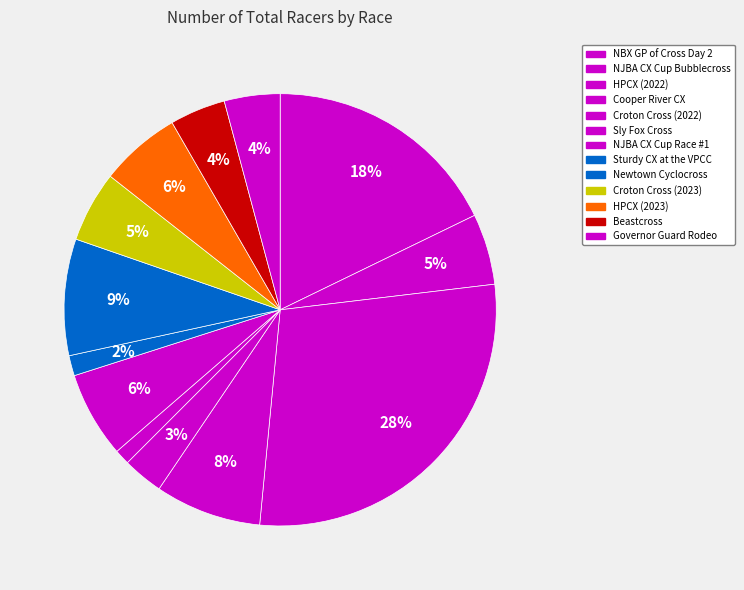

How many segments does this pie chart have?

13